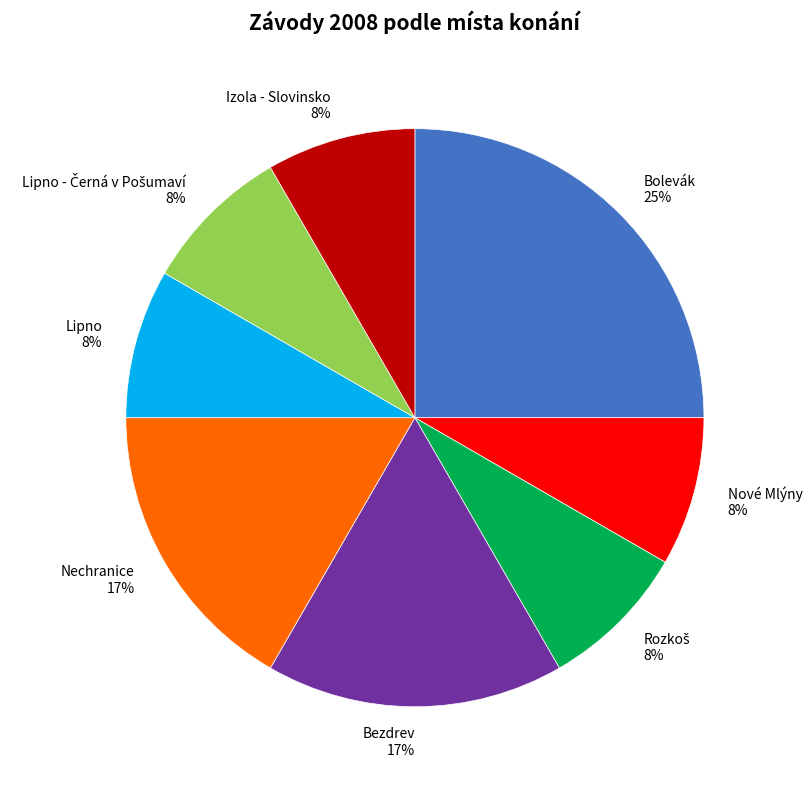

To the nearest percent, what is the average slice percentage?

12%